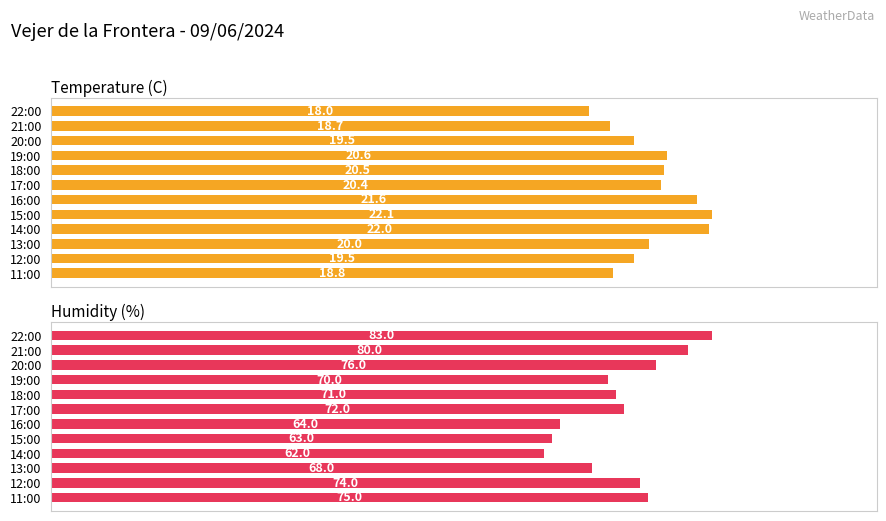

Are the bars horizontal?

Yes